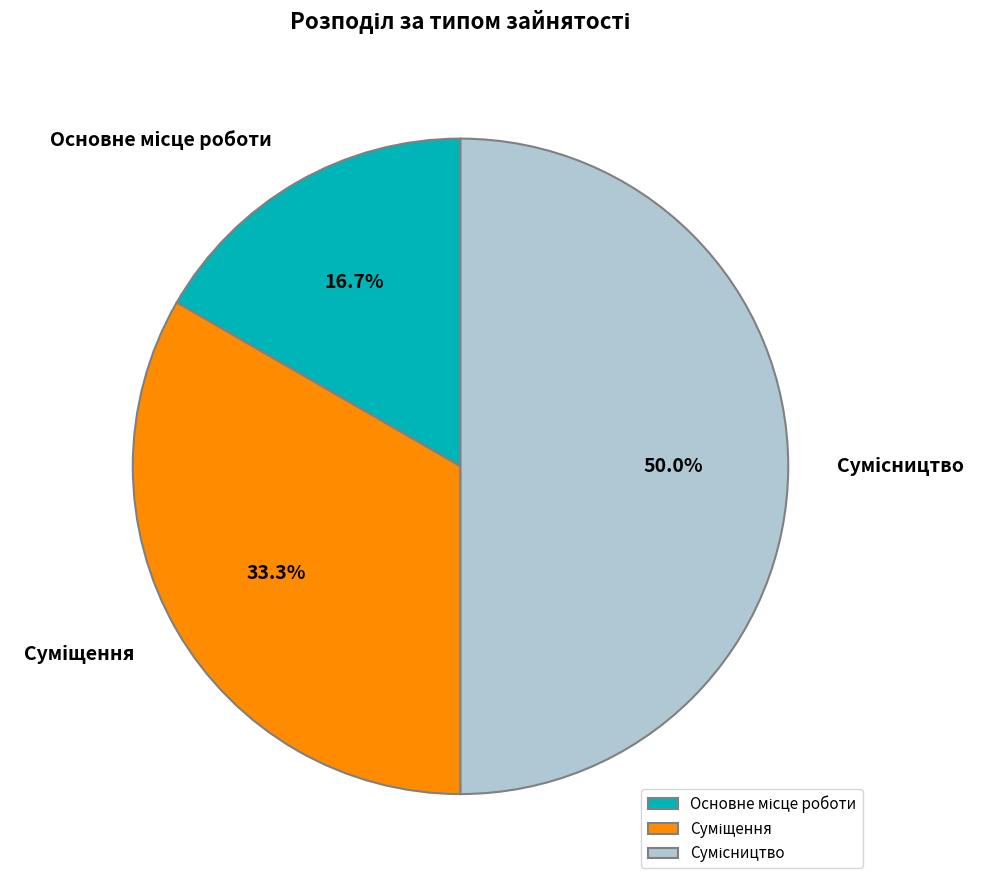

What is the change in value from Суміщення to Сумісництво?

+1